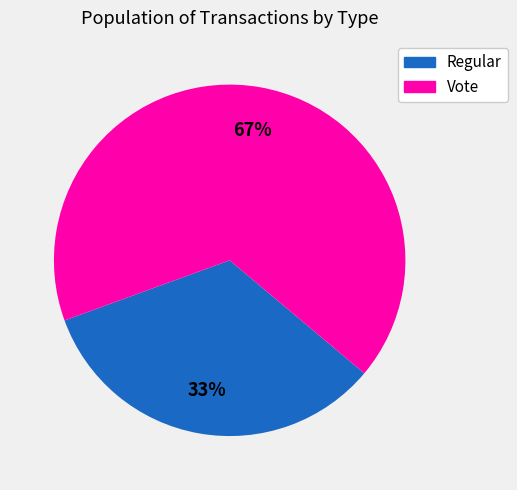

Is it true that Regular is 33% of the pie?

True